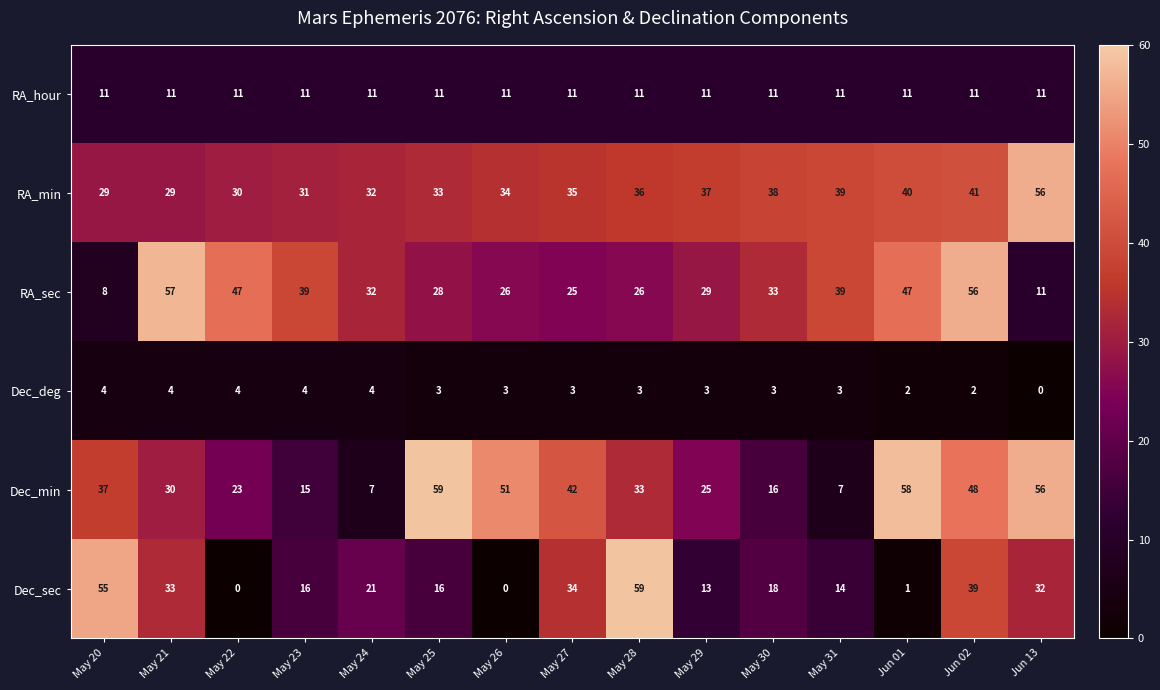

At which category is the sum across all series the highest?

Jun 02